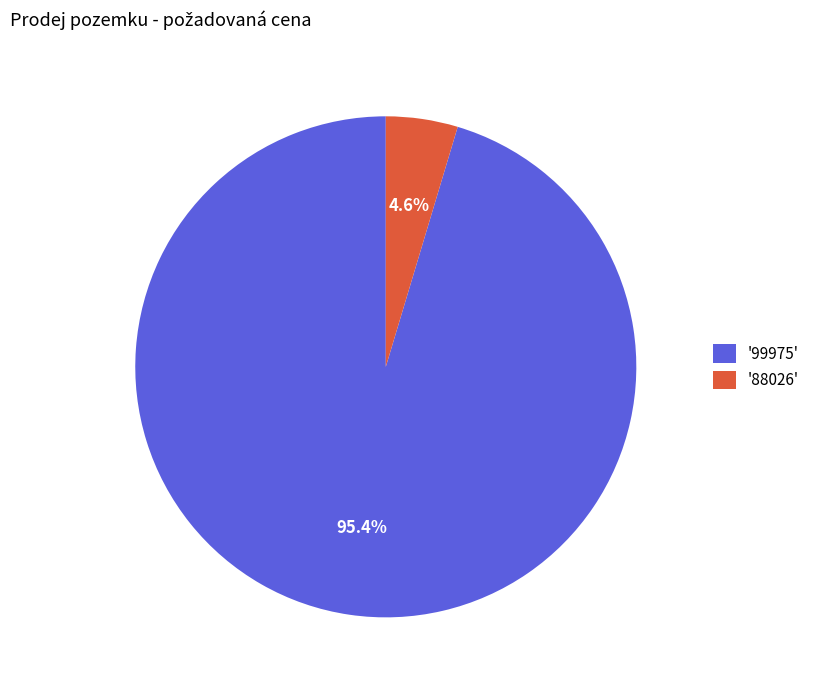

Does any single category account for the majority?

Yes